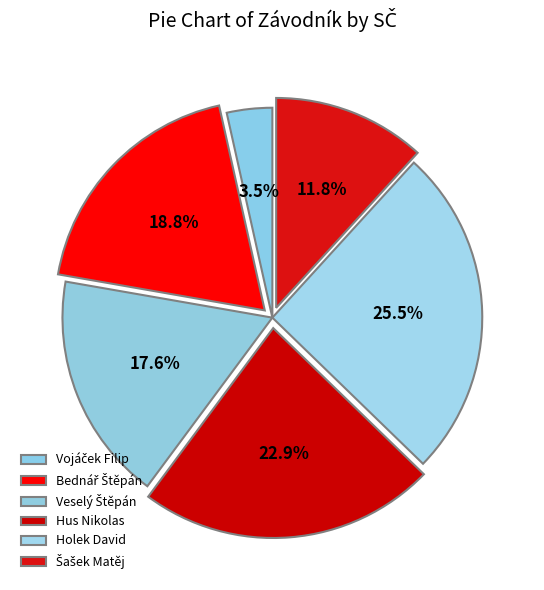

To the nearest percent, what portion does Bednář Štěpán represent?

19%